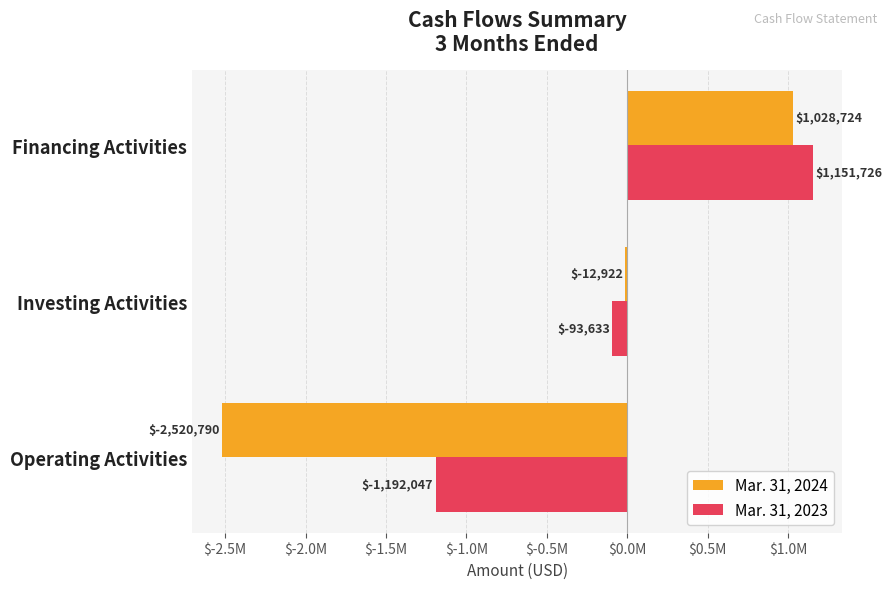

Reading right to left, what are all the values shown in this chart?

Mar. 31, 2024: 1028724	-12922	-2520790
Mar. 31, 2023: 1151726	-93633	-1192047